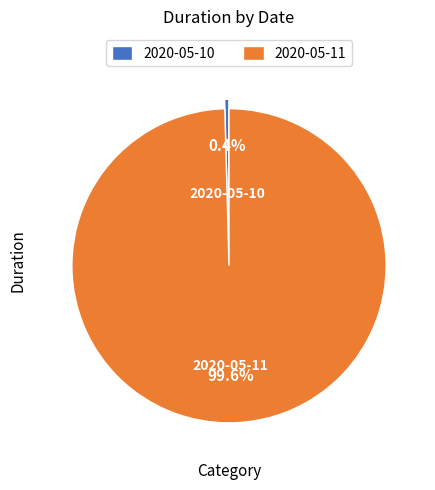

What is the largest slice in the pie chart?

2020-05-11